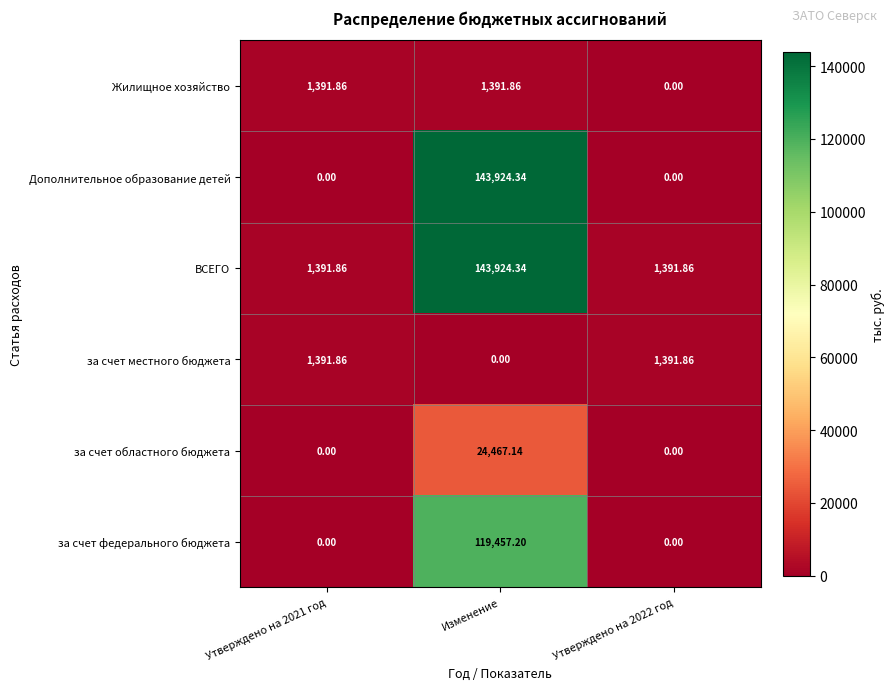

Which series has the largest total across all categories?

ВСЕГО